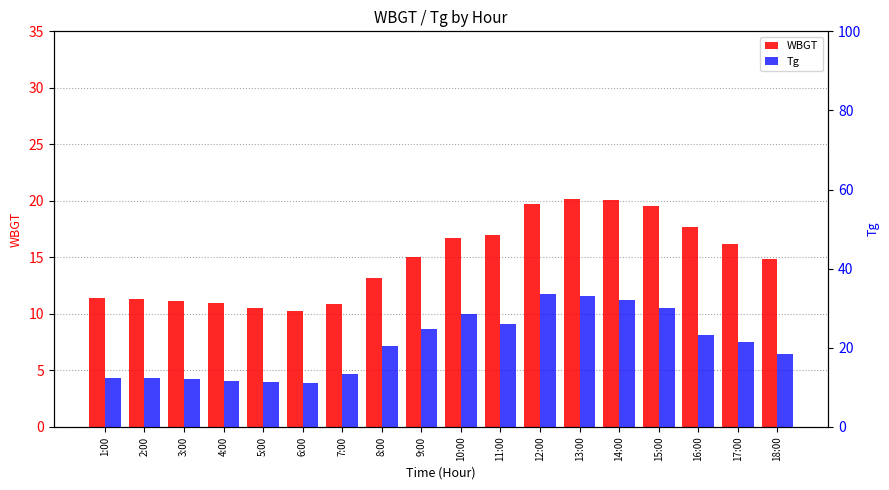

What is the value of the WBGT bar at the 9th from the left?

15.1